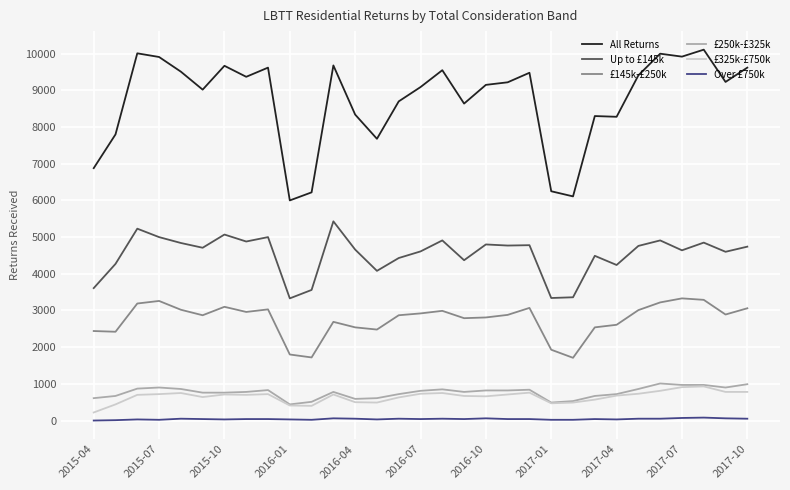

Which series has the largest total across all categories?

All Returns